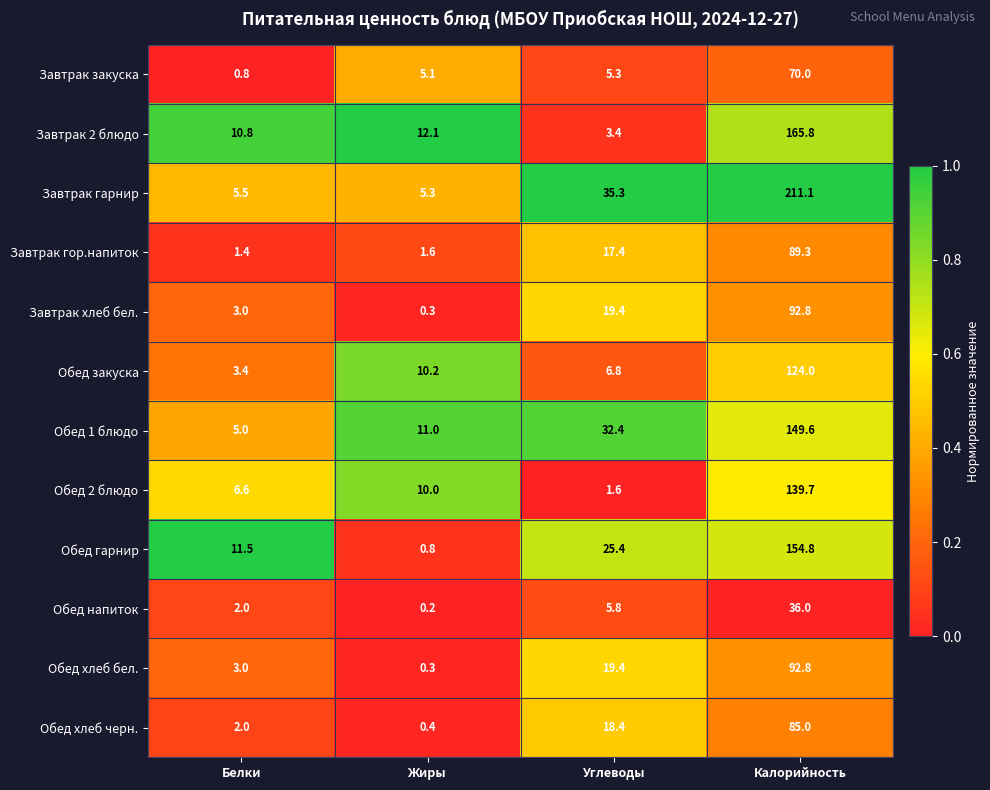

What is the total value across all series at Белки?

55.0